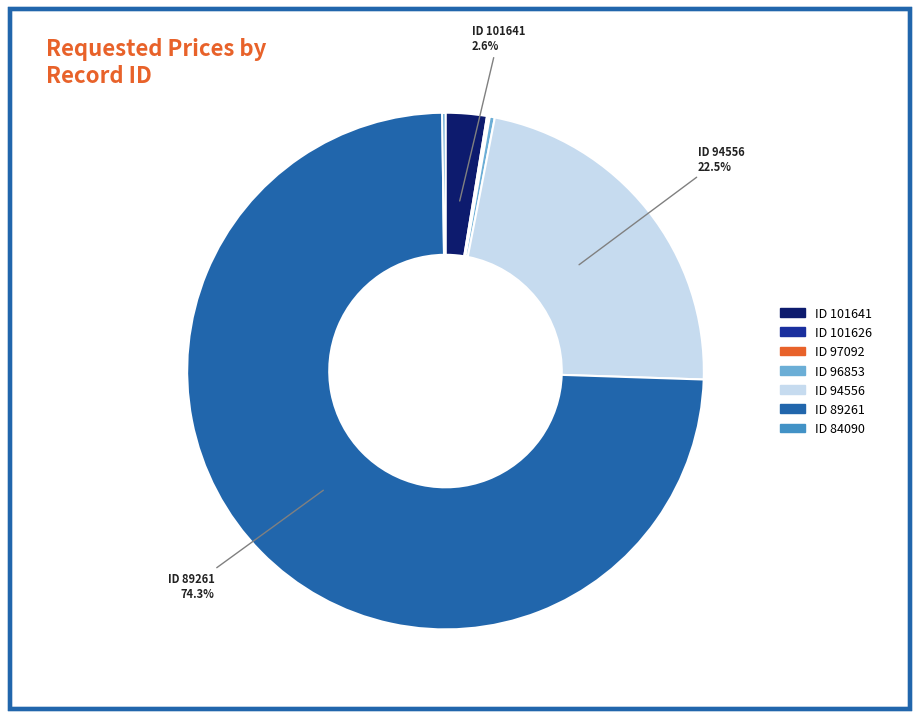

Is there any slice that represents more than half of the pie?

Yes